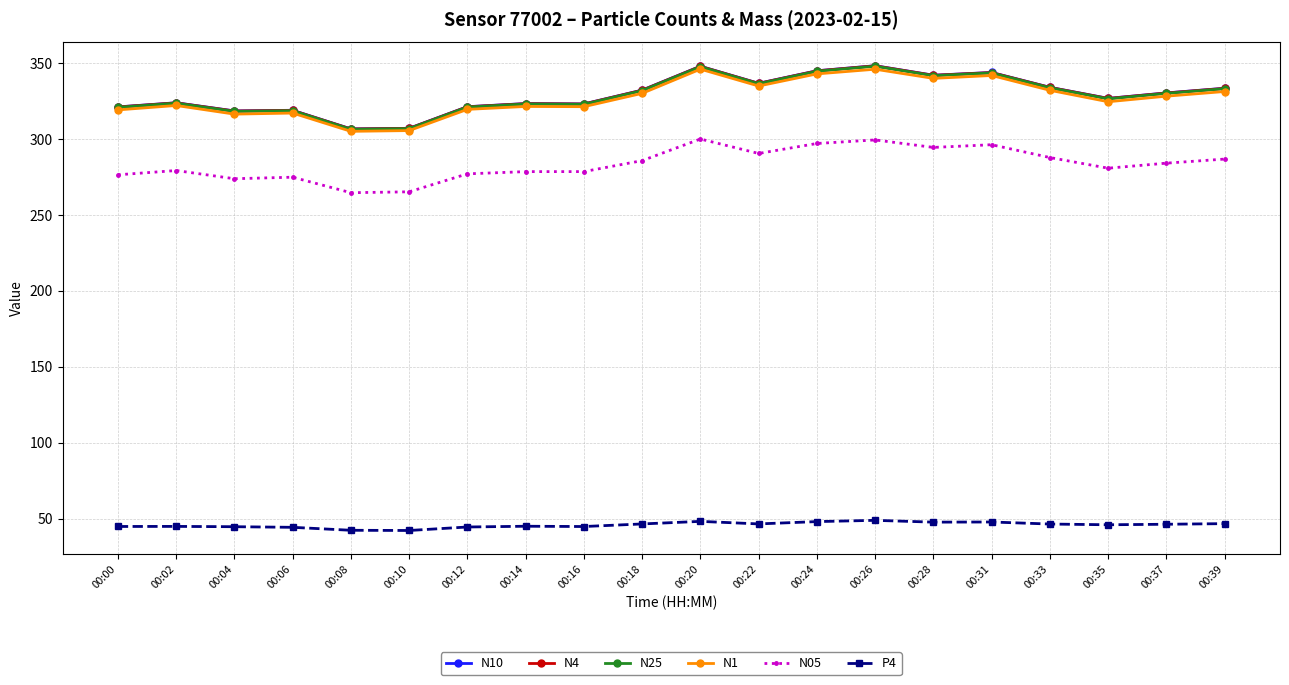

What is the value of the P4 point at the 7th from the left?

44.5